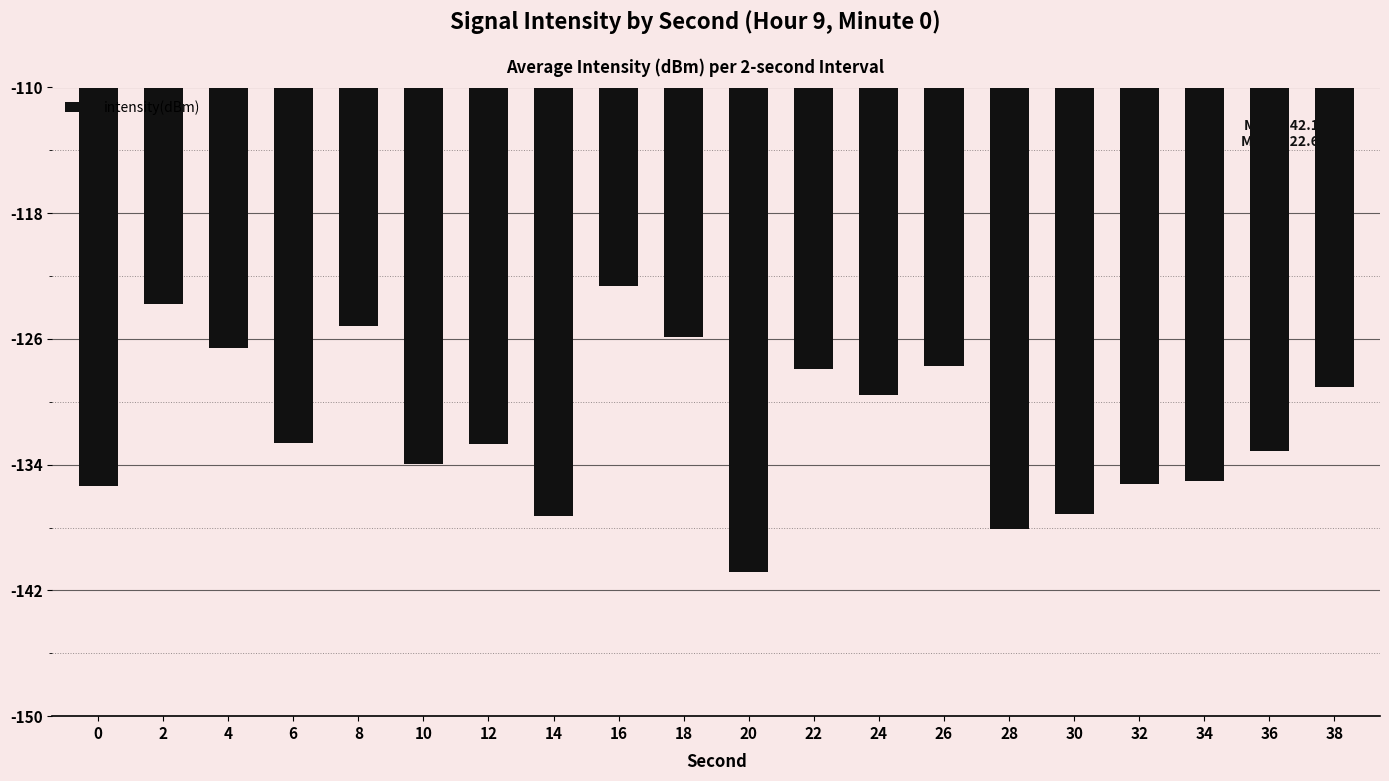

Which label corresponds to the largest value in the chart?

16